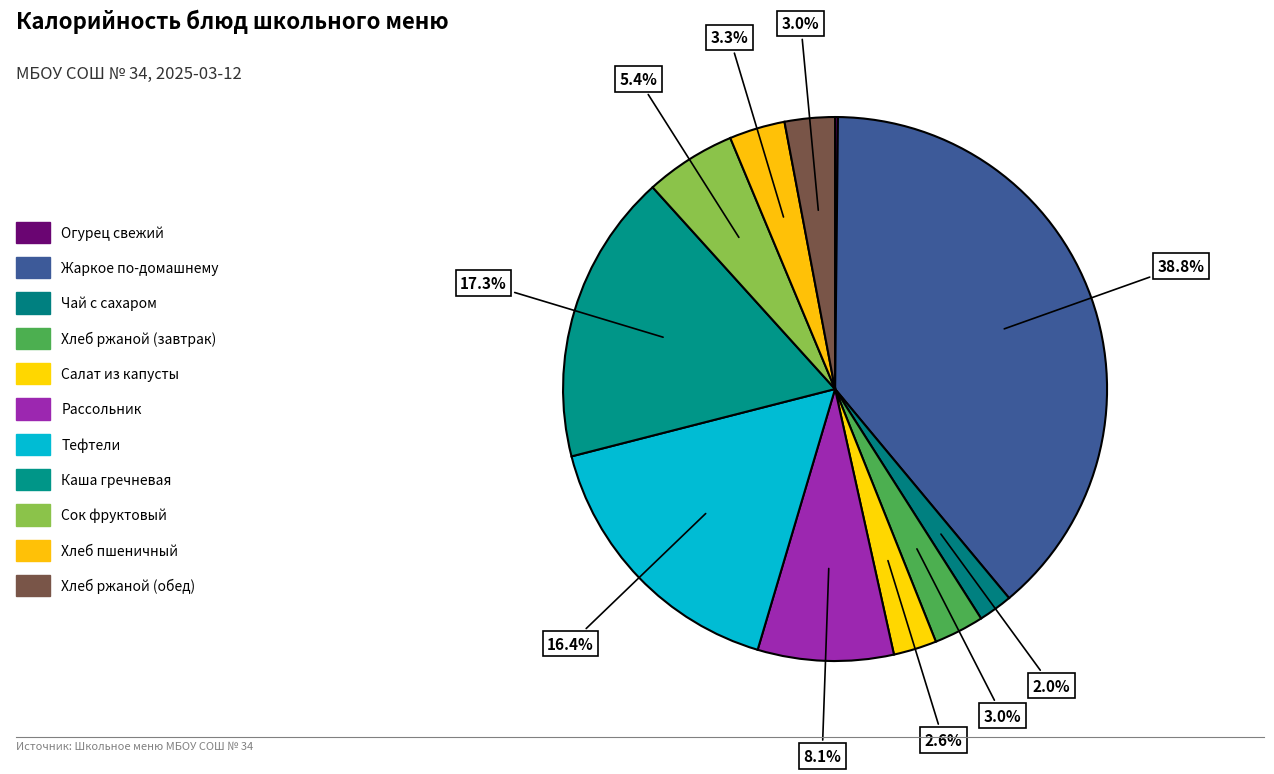

Is it true that Салат из капусты is 3% of the pie?

True